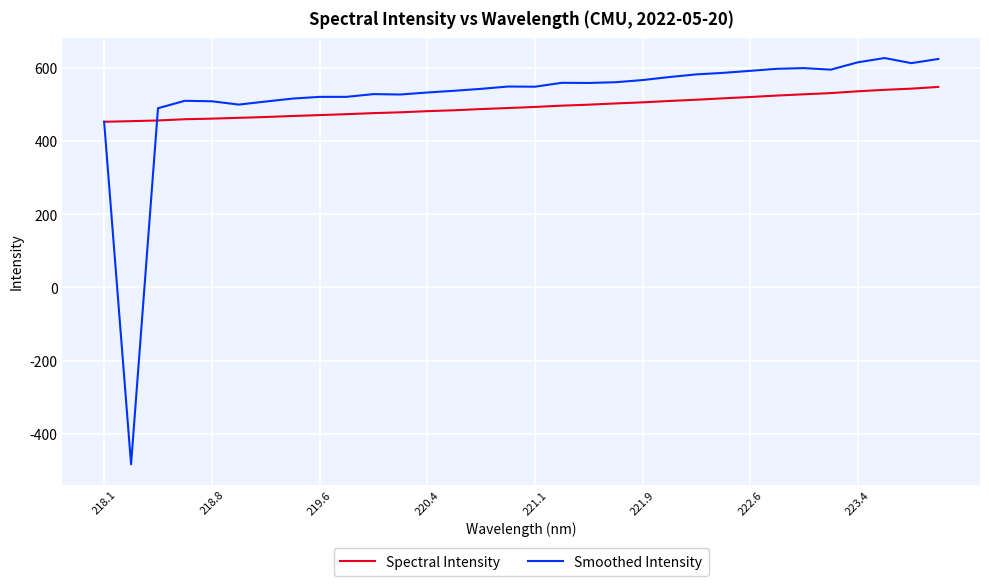

Rank the series by their maximum value, from highest to lowest.

Smoothed Intensity, Spectral Intensity